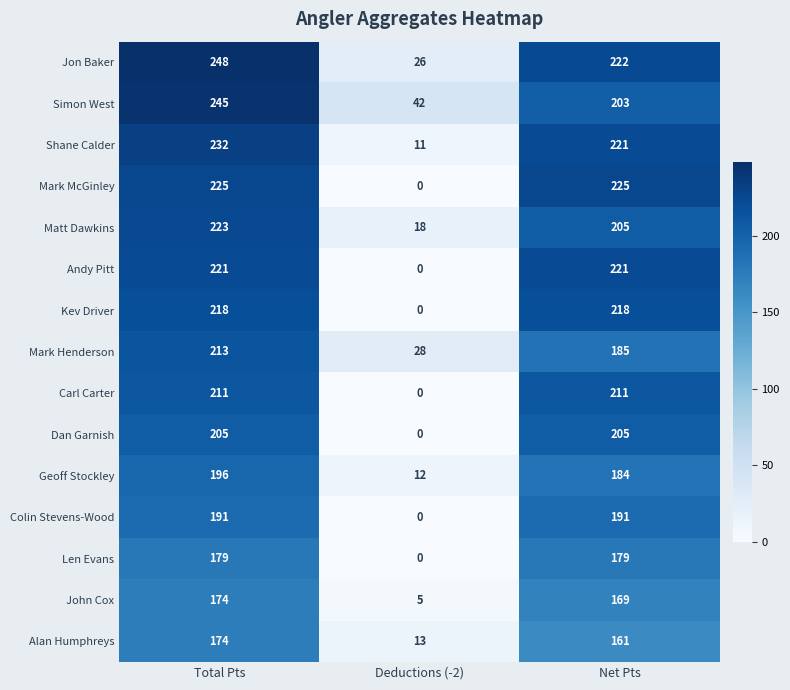

How many distinct data groups are displayed?

15